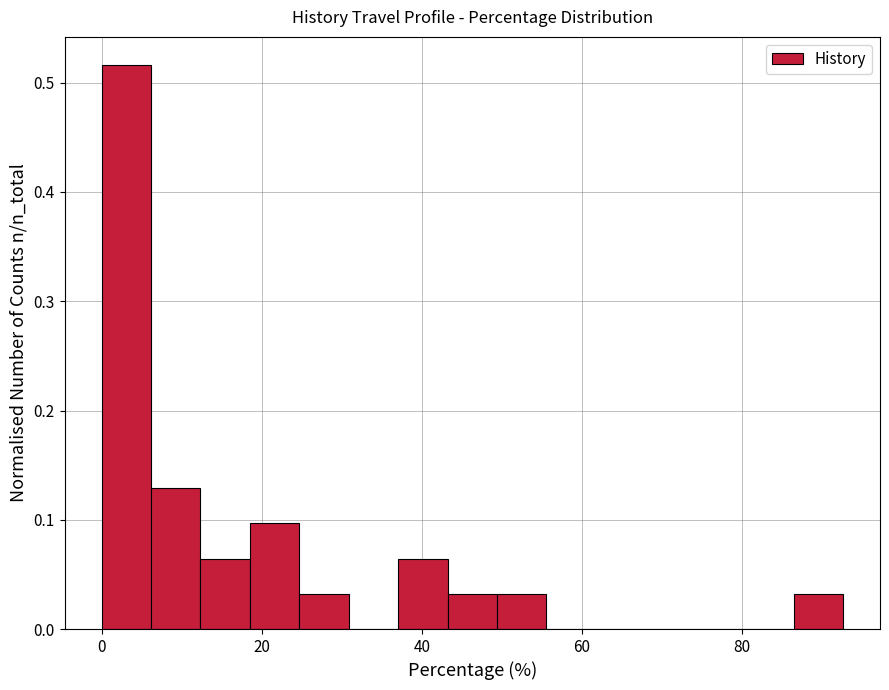

Around what value on the x-axis is the tallest bar? Give the approximate position of its centre, as read against the axis.

4